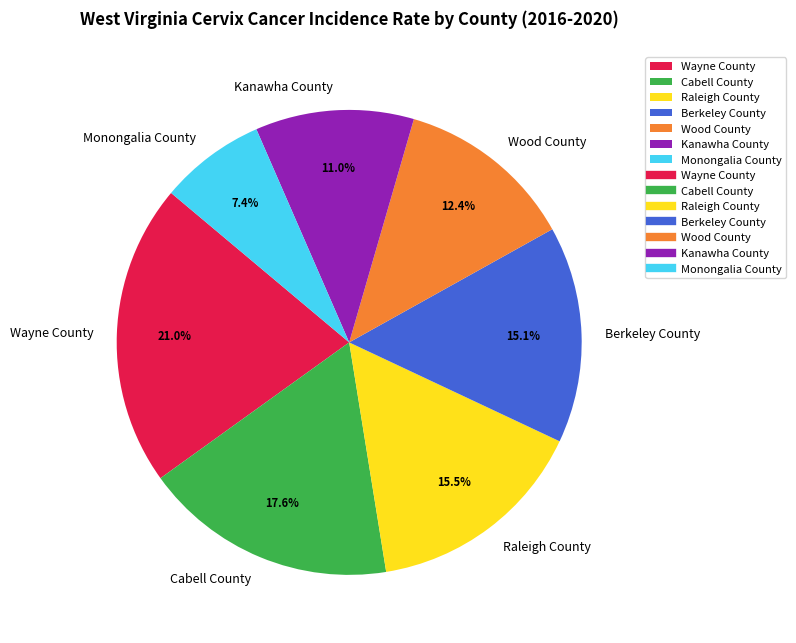

True or false: Cabell County accounts for 18% of the total.

True